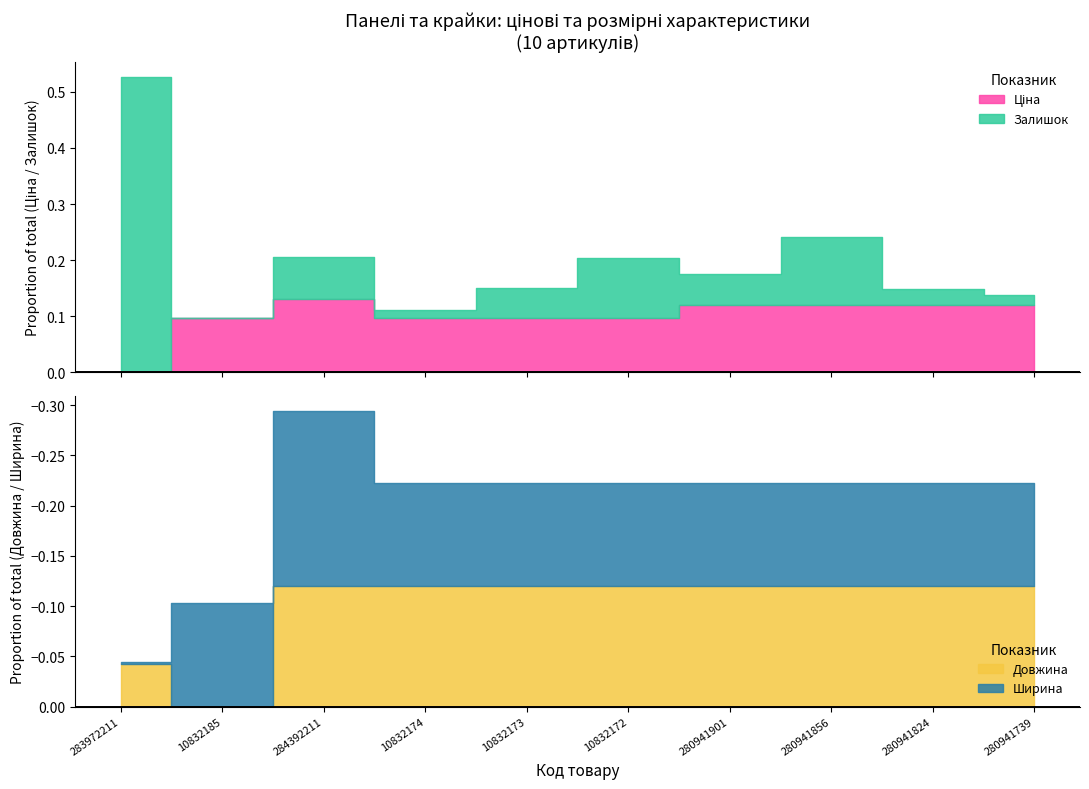

The value of Залишок at 10832172 is 30.6. True or false?

False